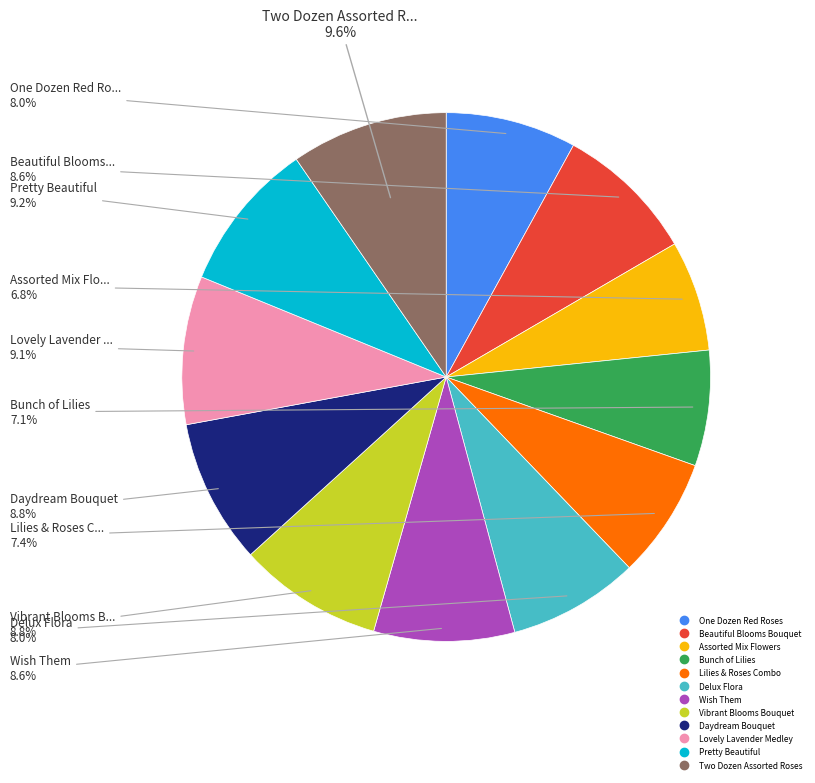

What percentage is the Vibrant Blooms Bouquet slice, to the nearest percent?

9%